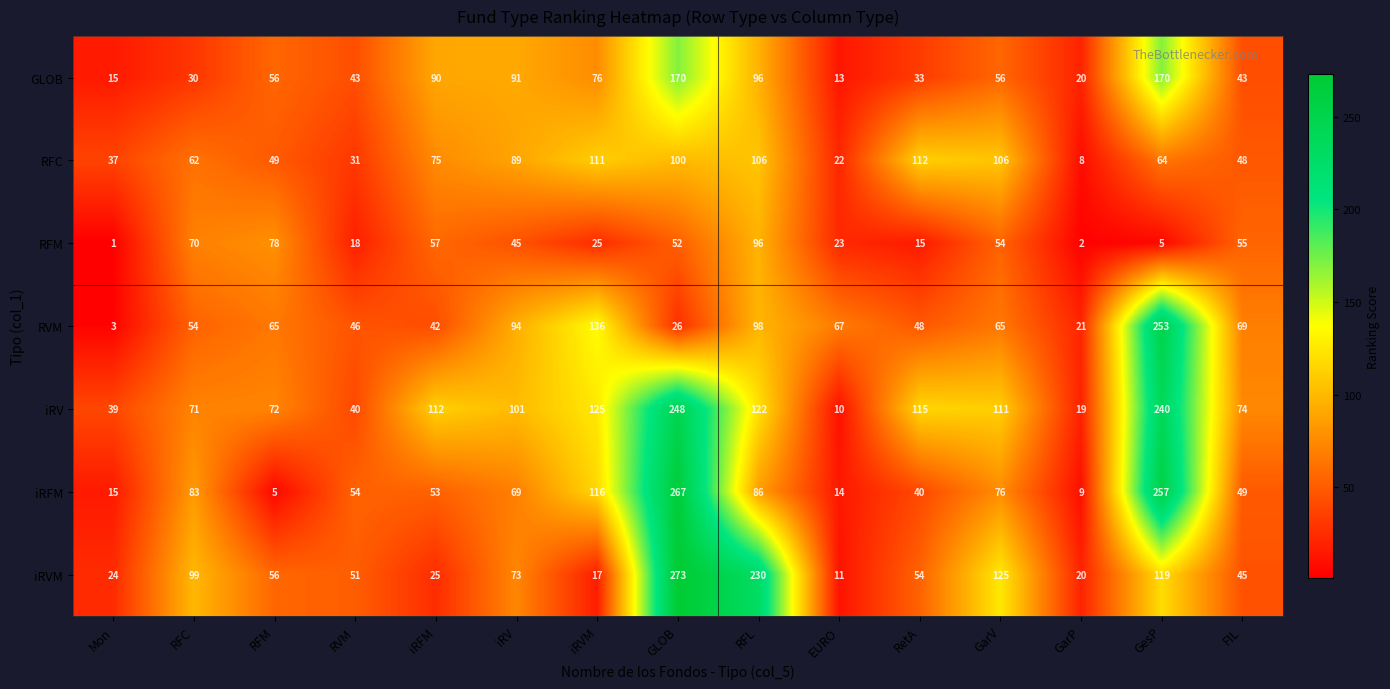

At which category is the sum across all series the highest?

GLOB